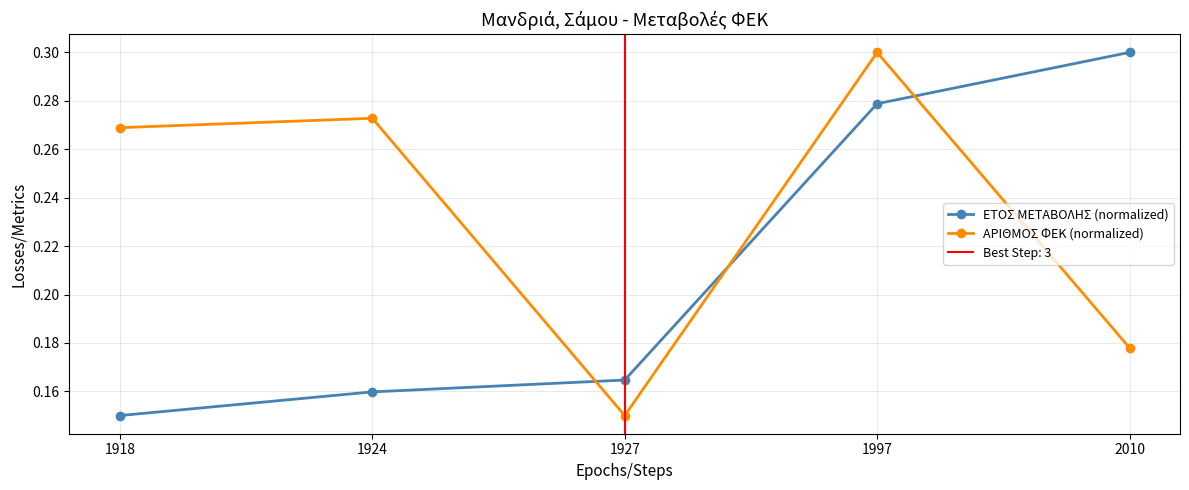

What is the smallest value displayed?

0.1